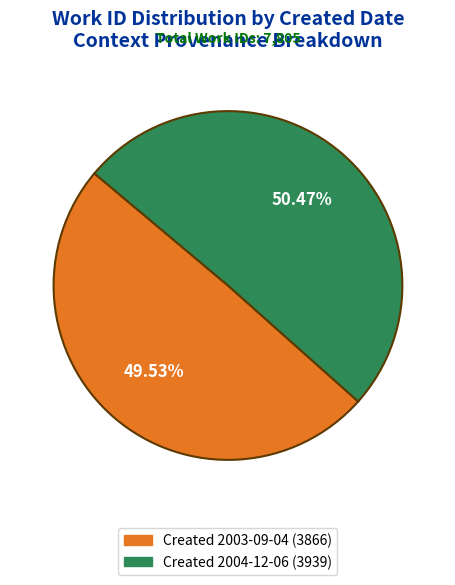

Which category has the smallest portion of the pie?

Created 2003-09-04 (3866)